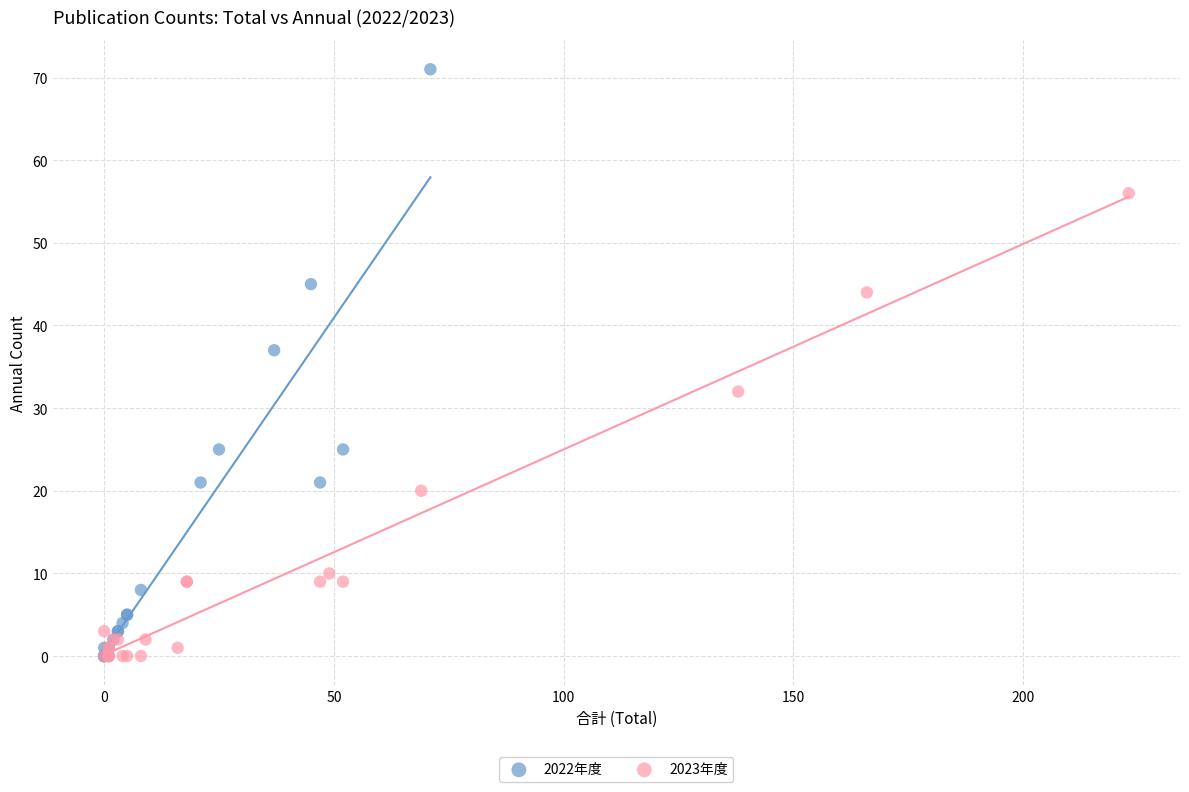

Which series contains the highest Y value?

2022年度